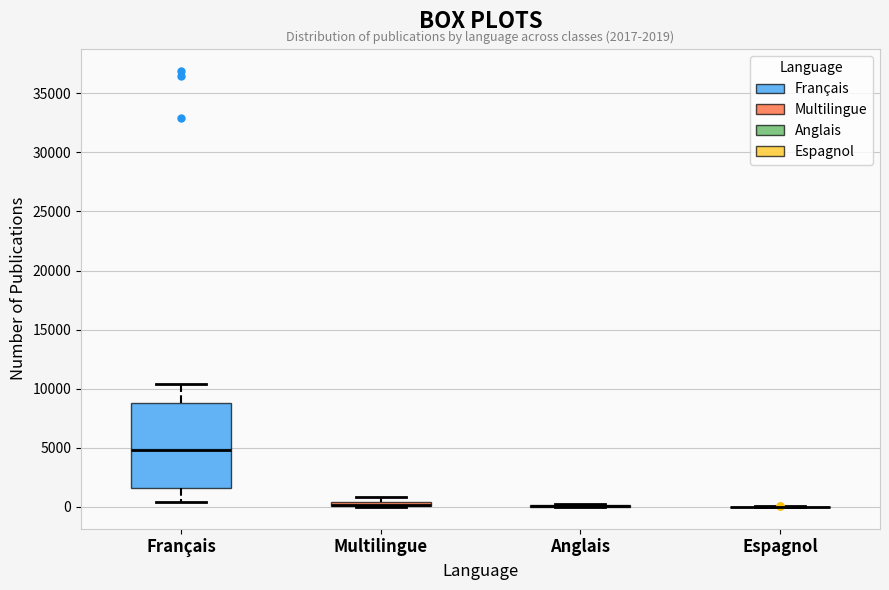

Comparing the boxes themselves (not the whiskers), which one is the tallest?

Français